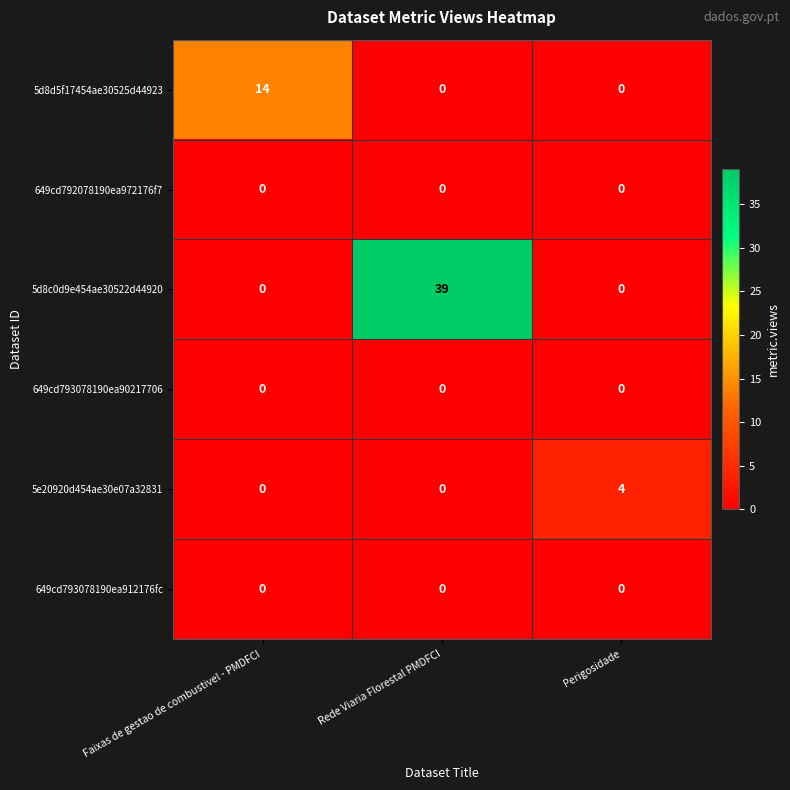

Count the number of categories in the chart.

3